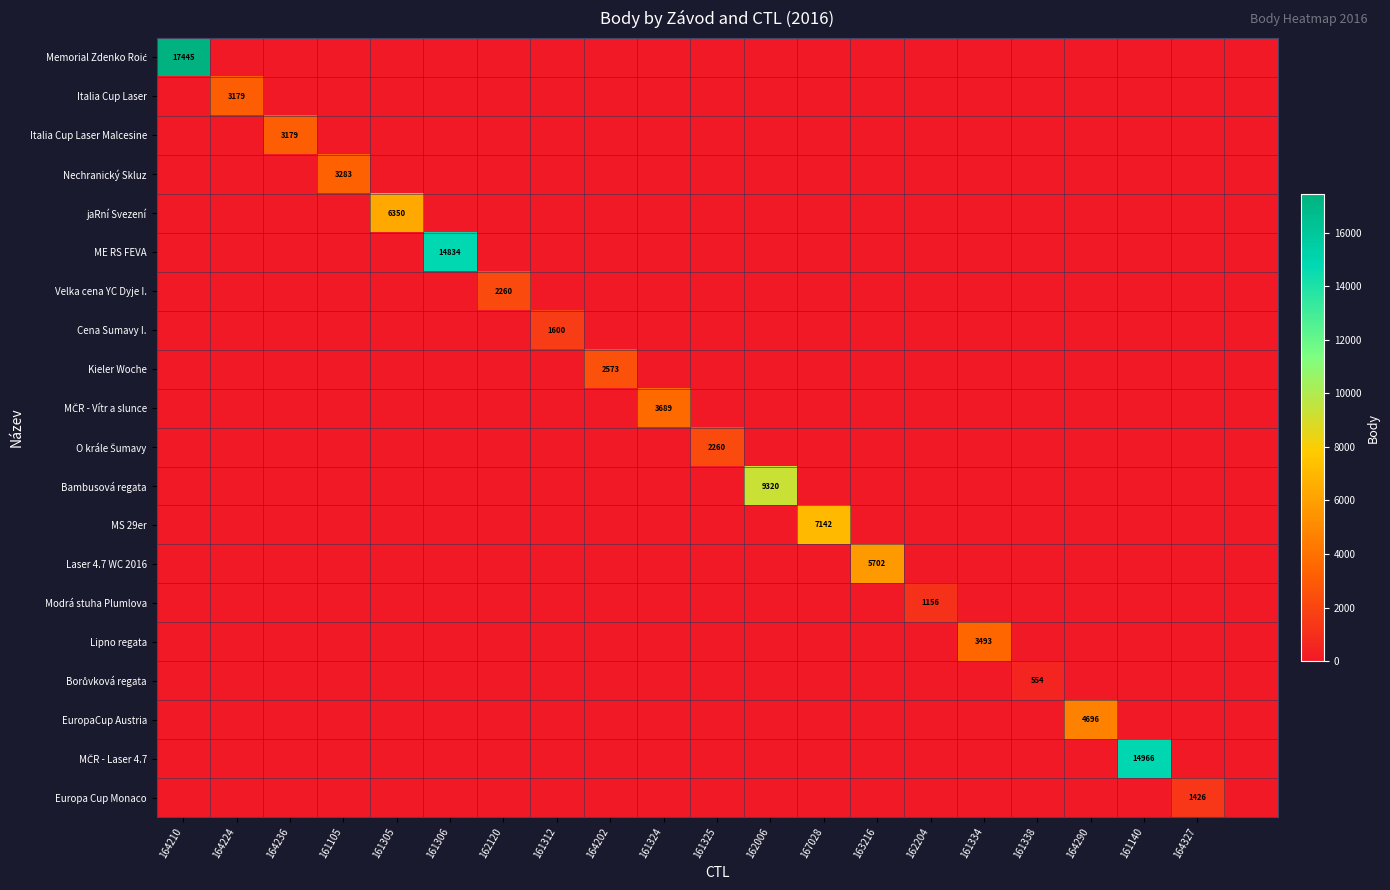

Is the value of Italia Cup Laser at 161324 greater than the value of MČR - Vítr a slunce at 161305?

No